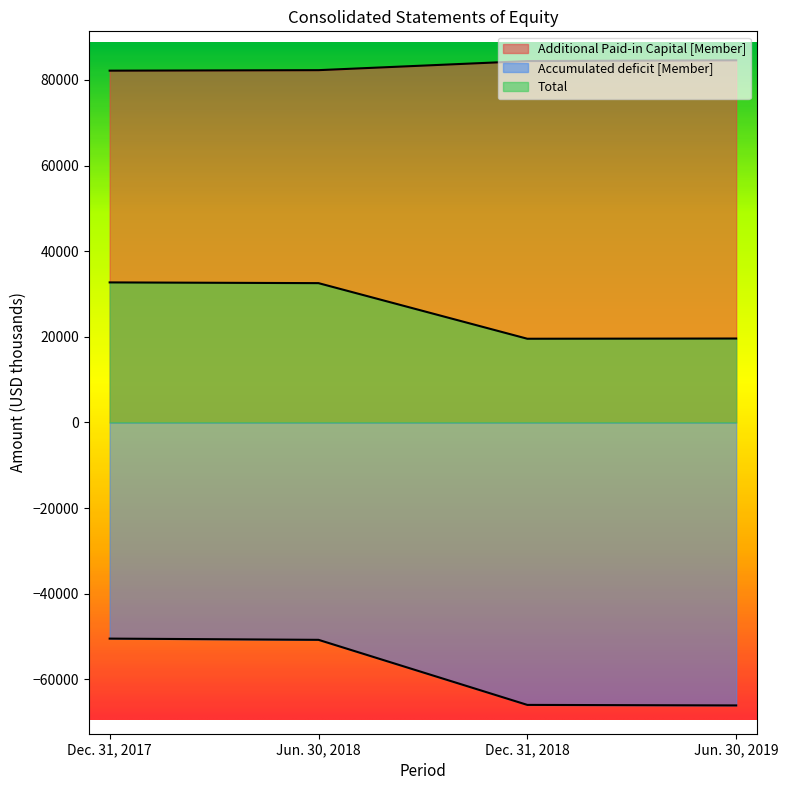

The Additional Paid-in Capital [Member] series shows 47250 at Jun. 30, 2018. True or false?

False